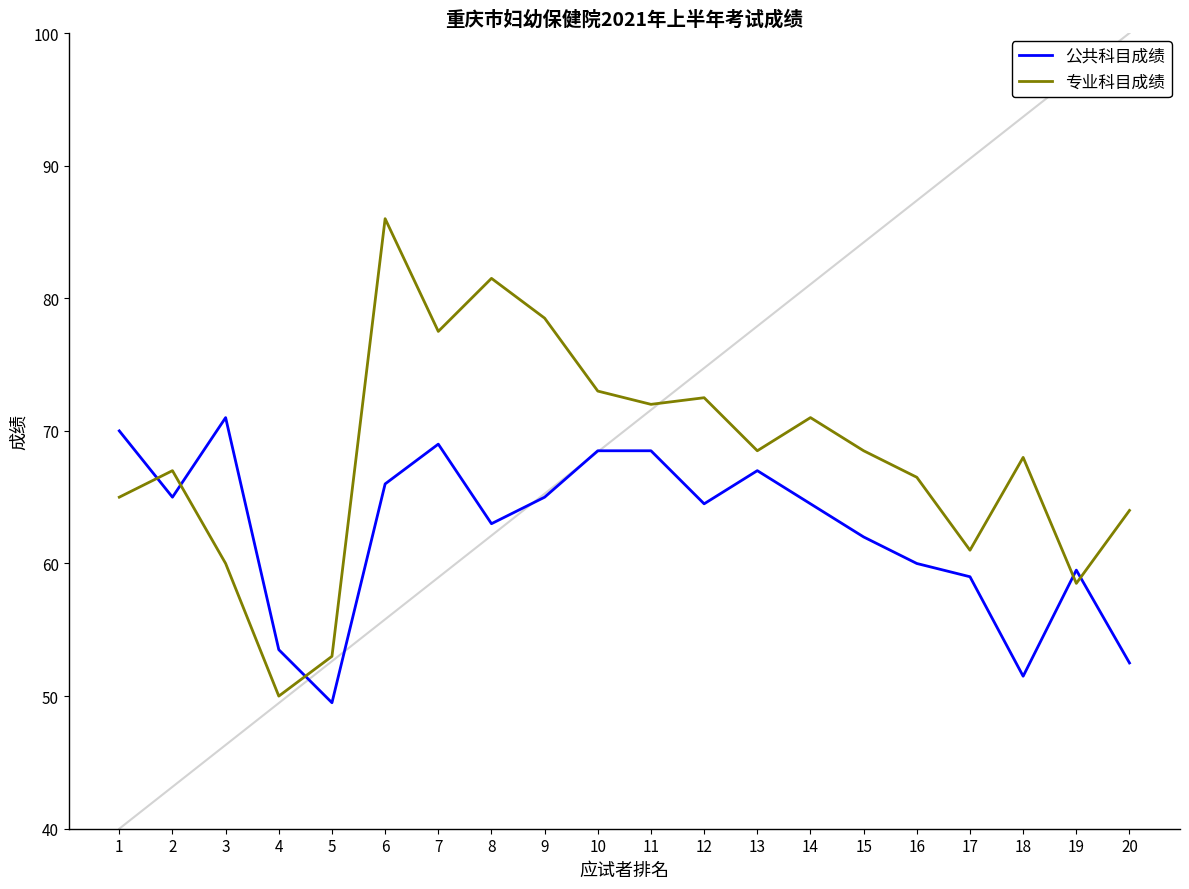

What is the difference between the maximum and minimum values in the 公共科目成绩 series?

21.5